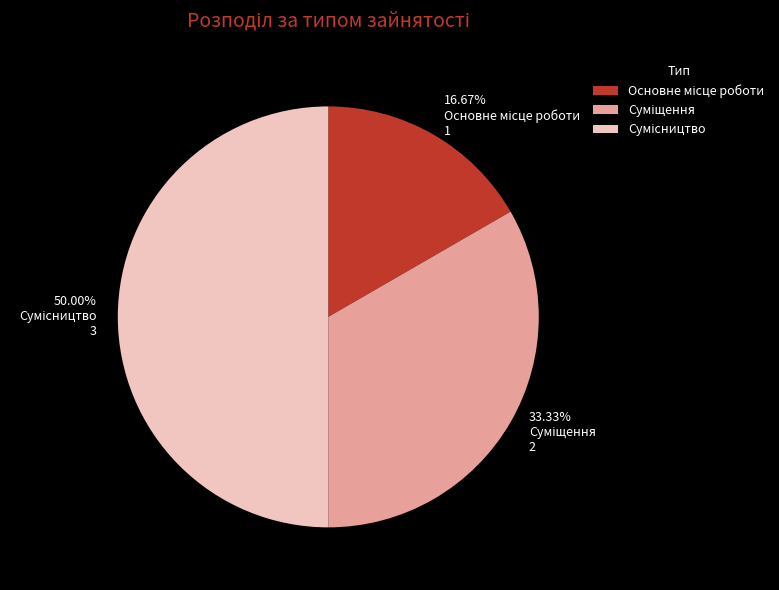

Is it true that Суміщення is 33% of the pie?

True